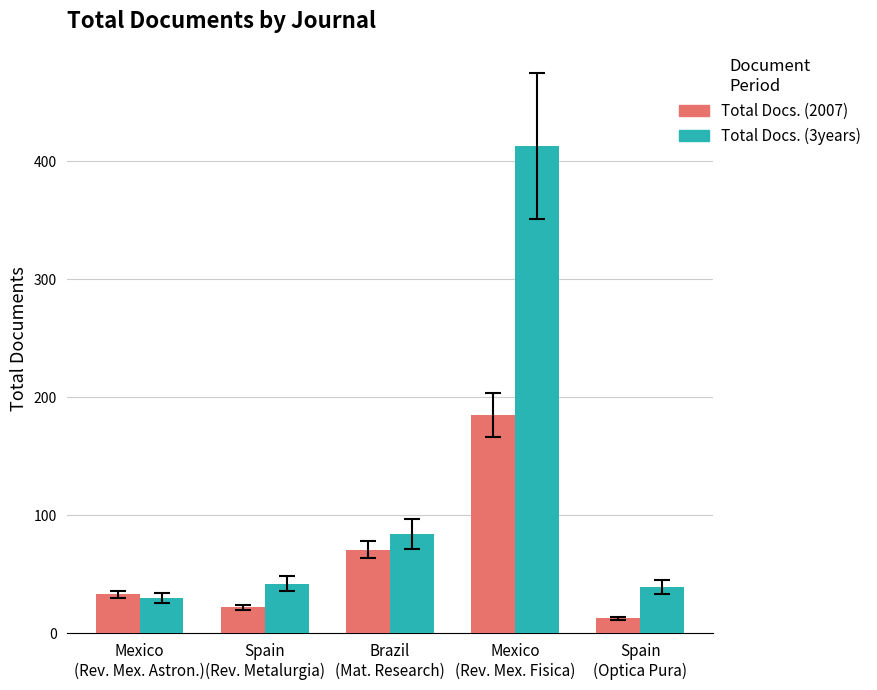

Count the number of categories in the chart.

5